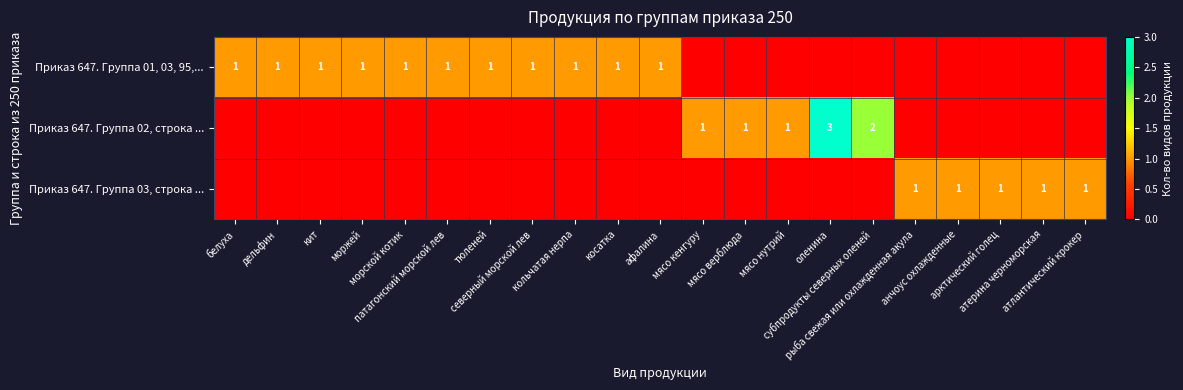

What is the maximum value for Приказ 647. Группа 03, строка ...?

1